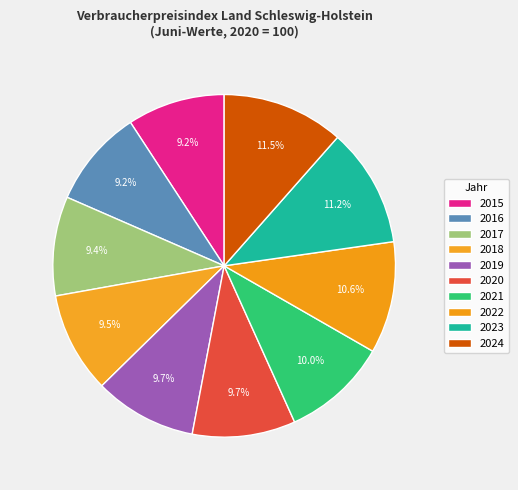

Count the number of slices in the pie.

10